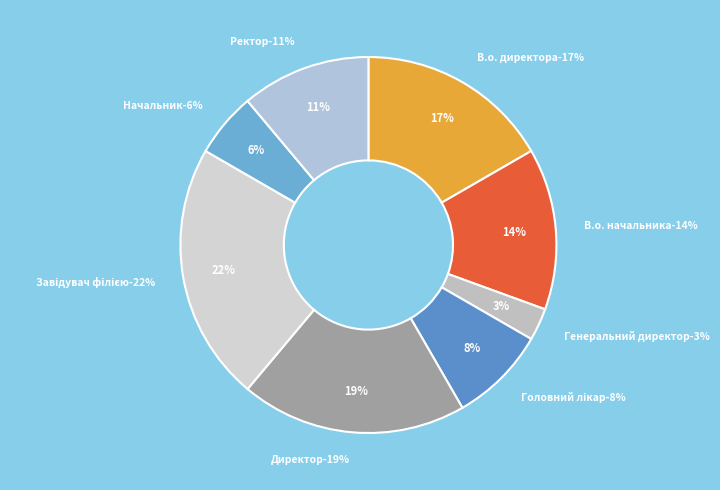

The Ректор slice represents 26% of the pie. True or false?

False